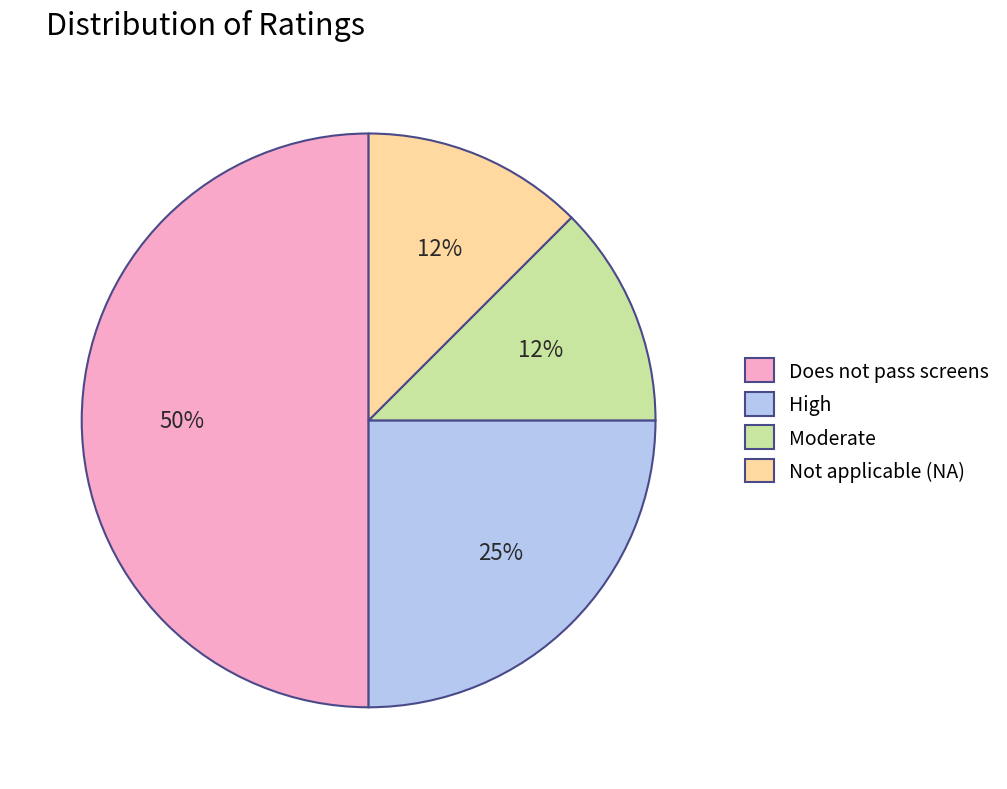

Is Not applicable (NA) the majority of the pie?

No